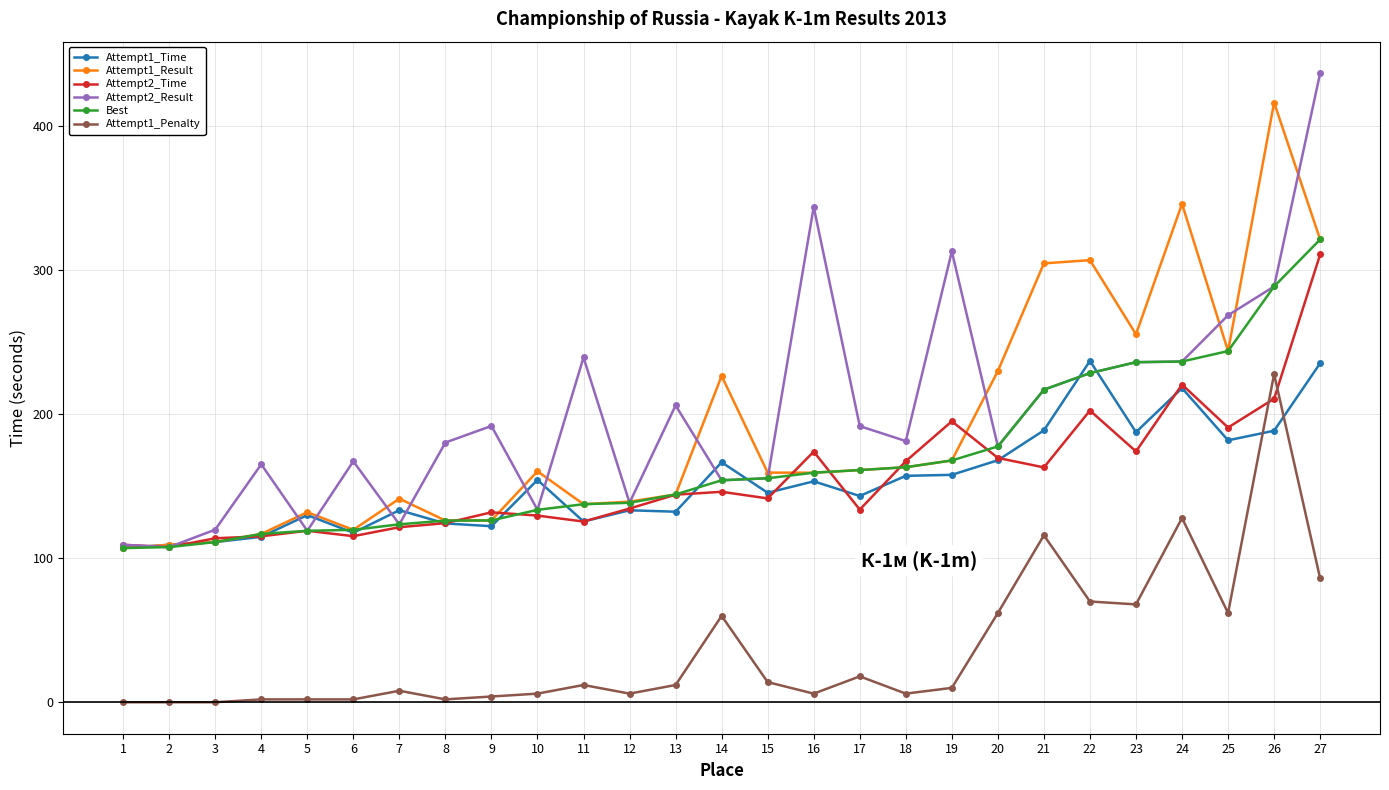

What is the total value across all series at 13?

783.6